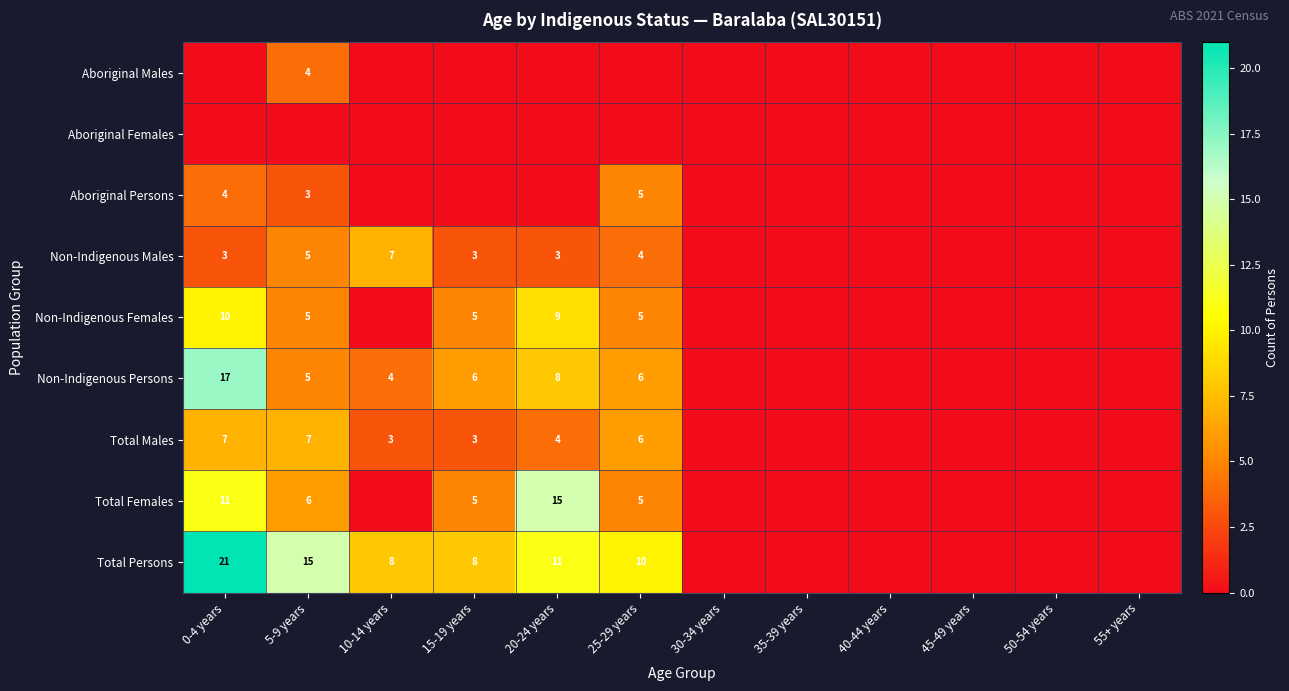

Which category has the lowest value across all series?

0-4 years